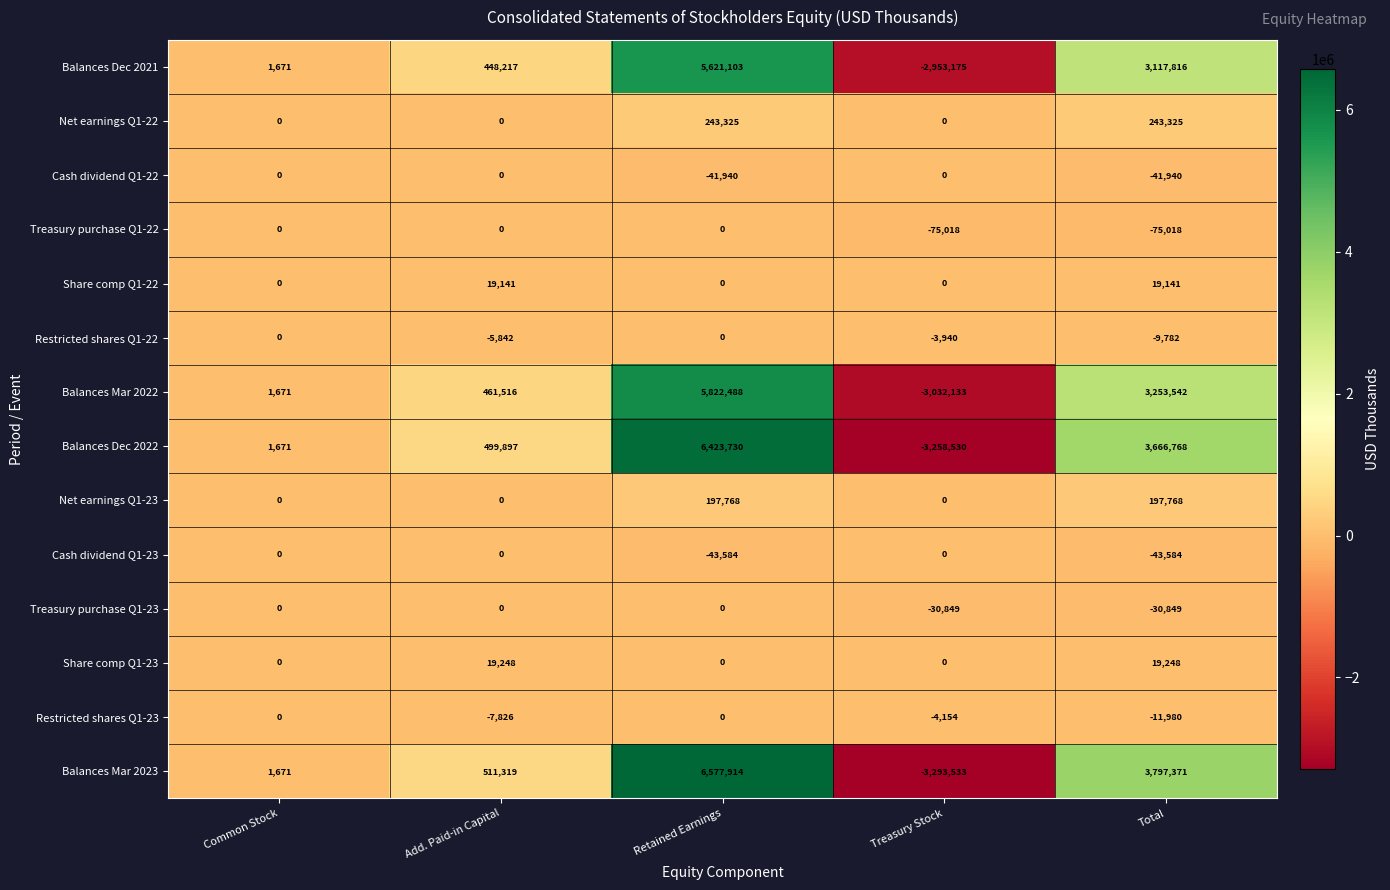

Is it true that Treasury purchase Q1-22 equals 34441 at Common Stock?

False